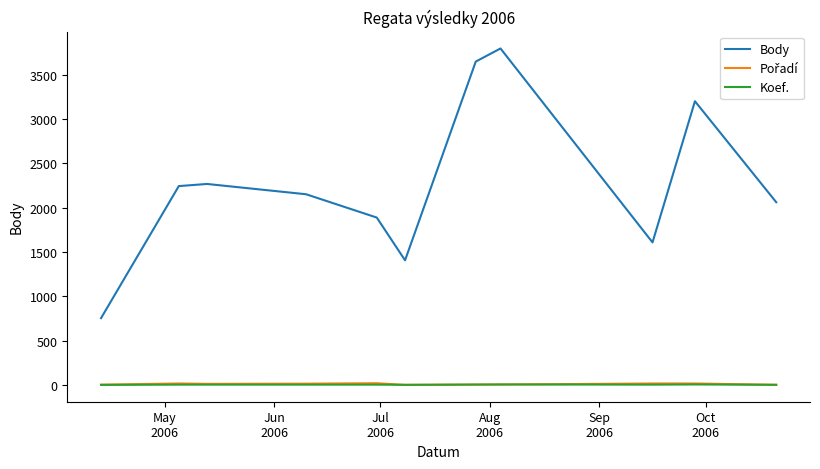

Which series has the widest spread of values?

Body